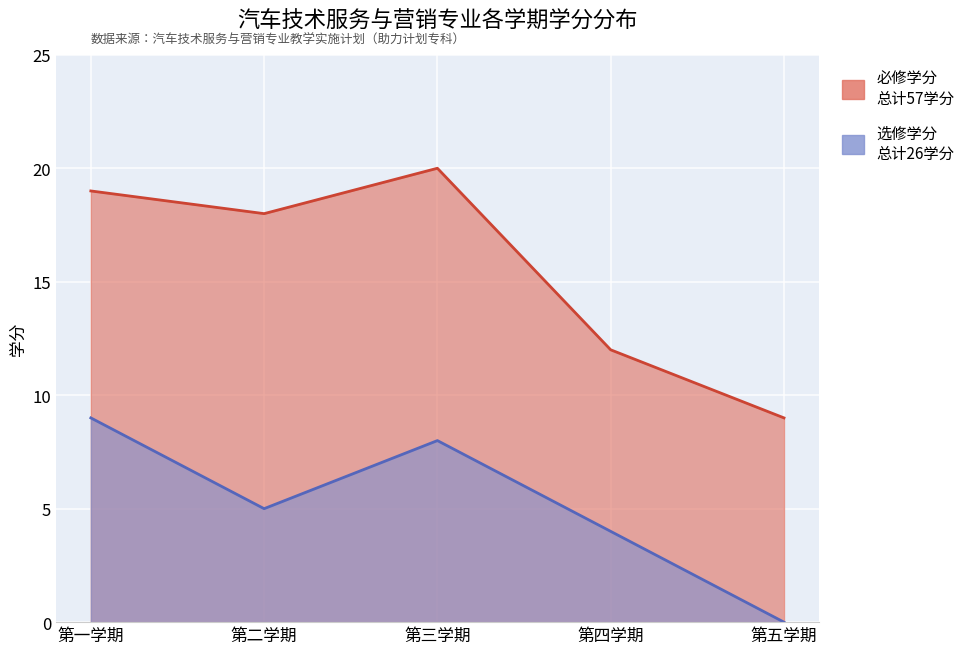

Is it true that 必修学分 equals 18 at 第二学期?

True